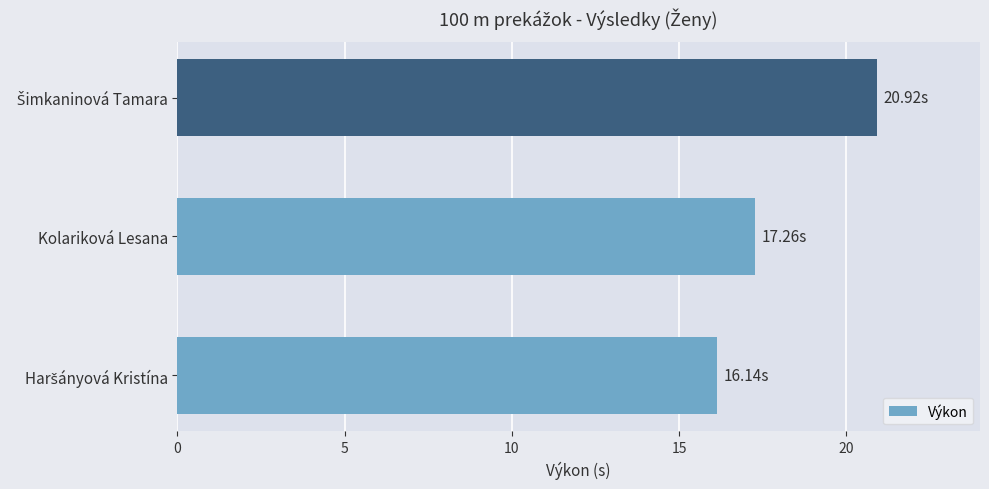

What is the average value?

18.1